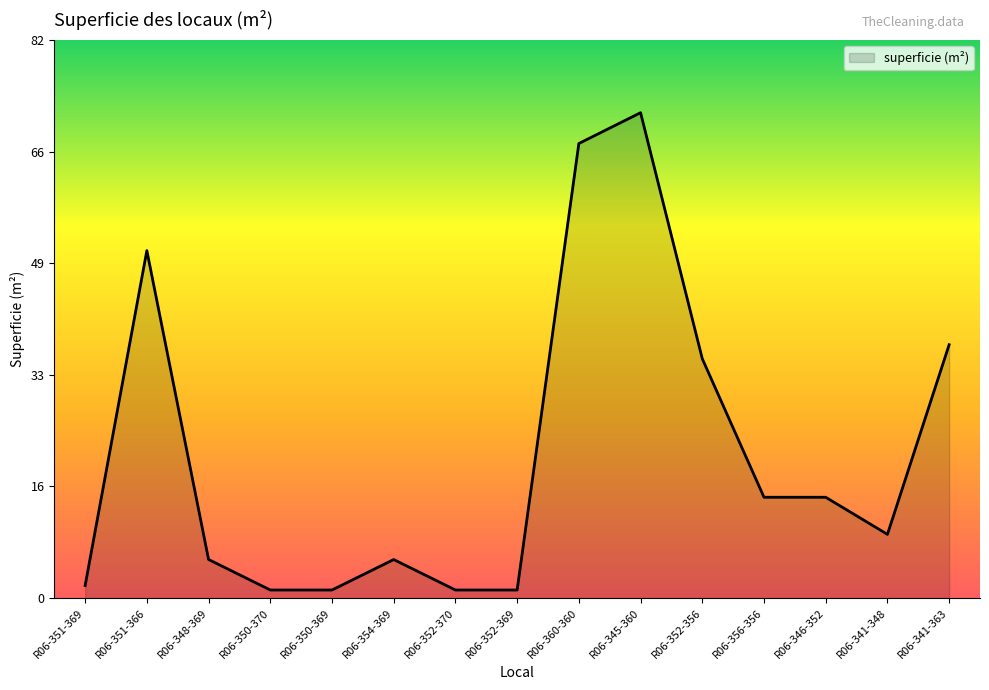

What is the sum of the values at R06-341-363 and R06-352-369?

38.6